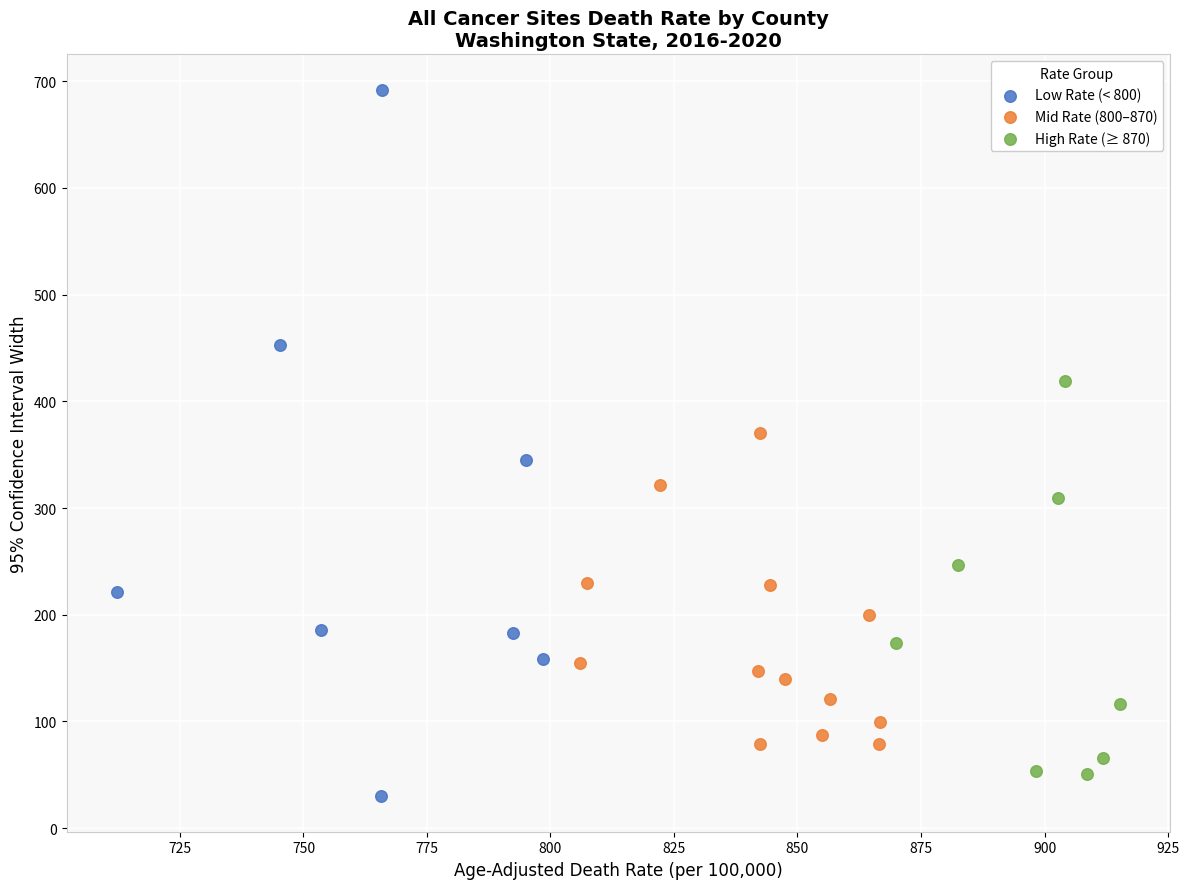

Which series has the widest spread of Y values?

Low Rate (< 800)